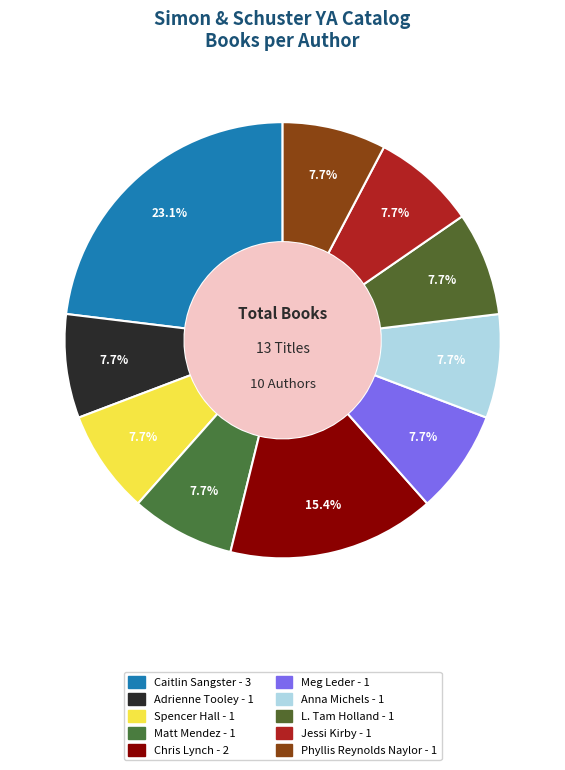

Is it true that Chris Lynch is 15% of the pie?

True